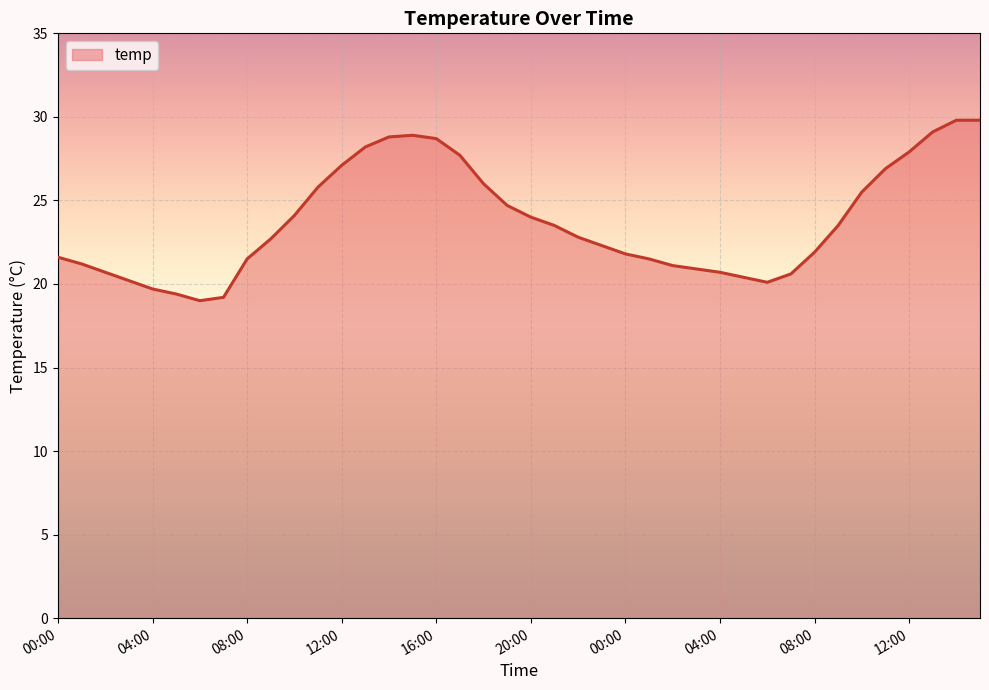

What is the minimum value shown in the chart?

19.0